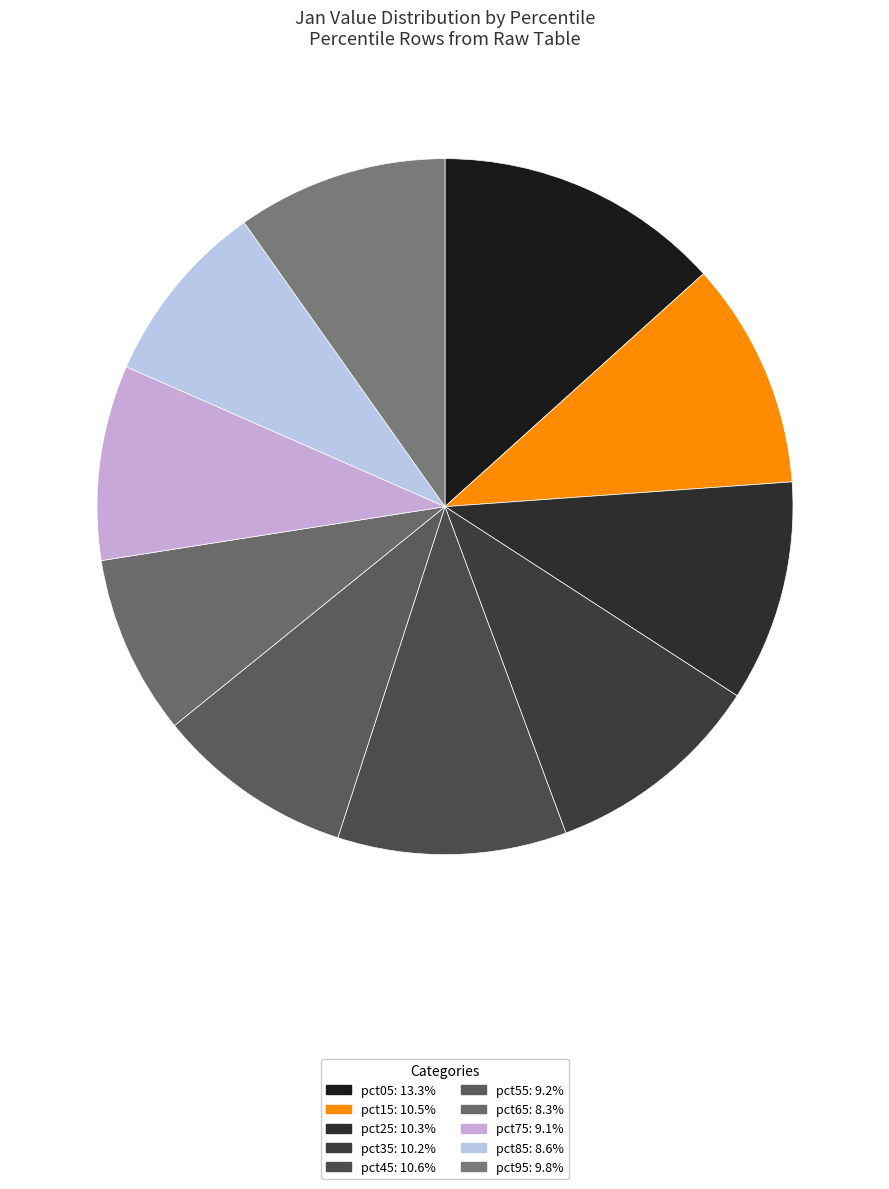

Does pct15 represent more than half of the total?

No